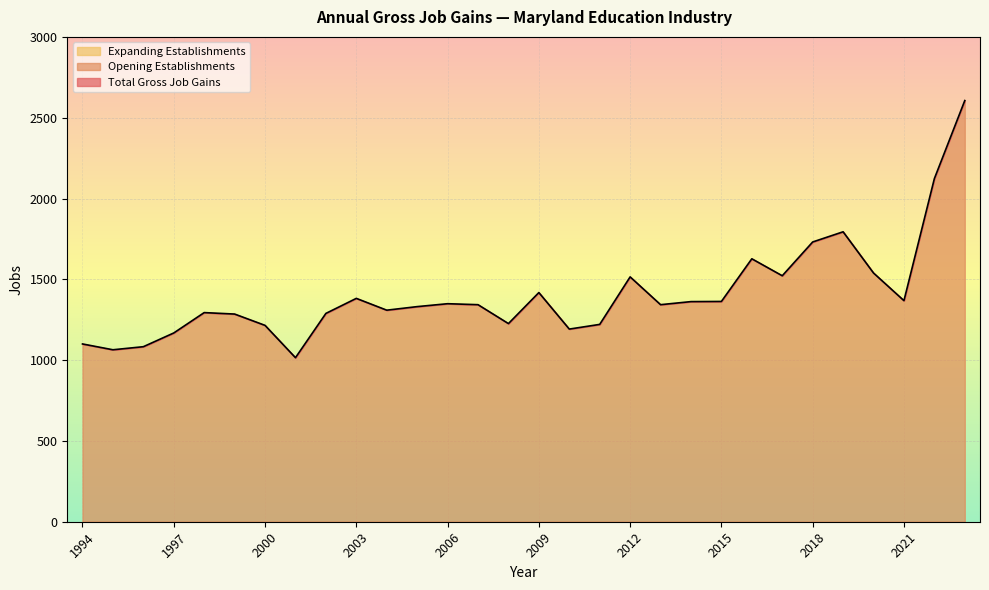

Rank the series by their maximum value, from lowest to highest.

Expanding Establishments, Total Gross Job Gains, Opening Establishments